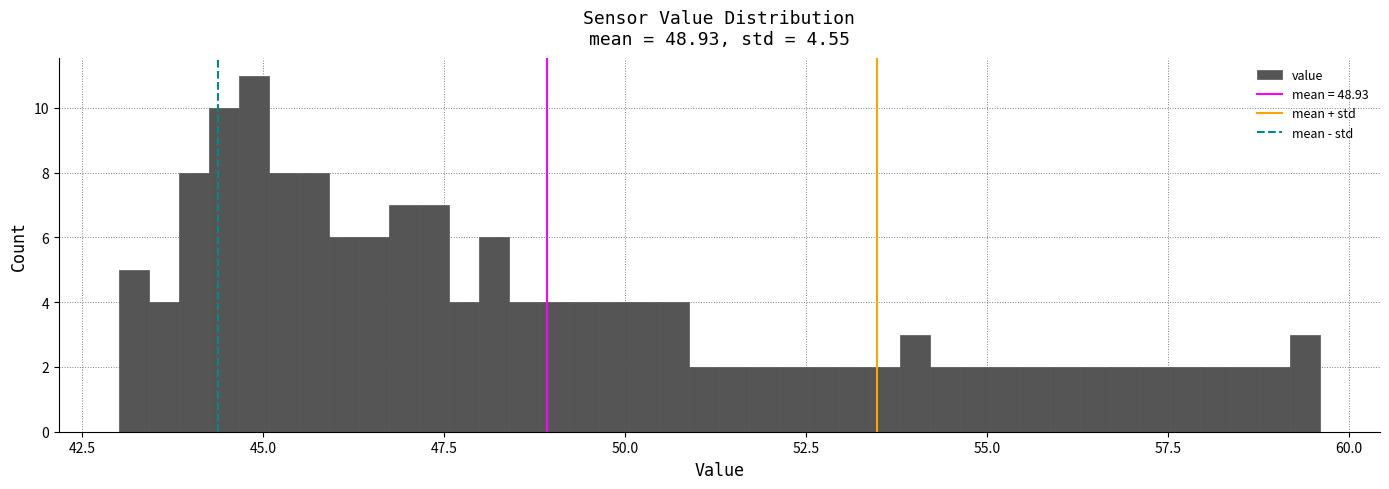

Read against the x-axis, roughly where is the centre of the tallest bar?

45.0